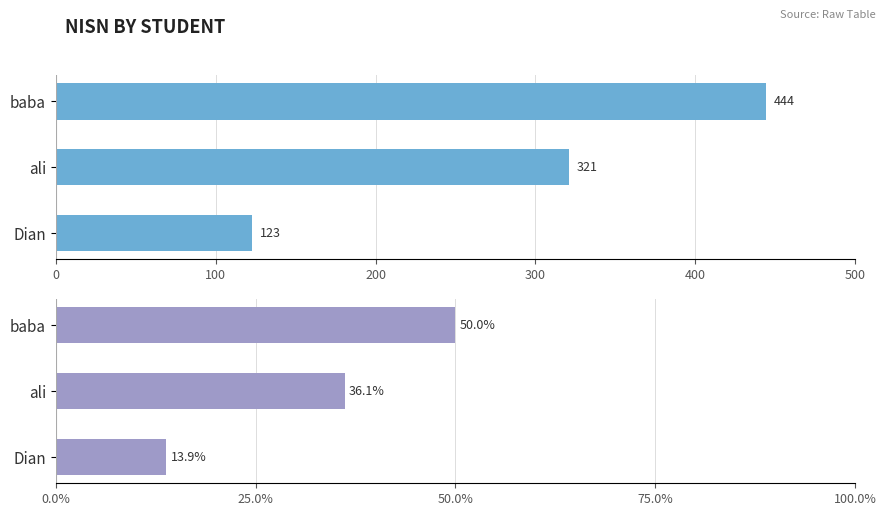

What are all the series names shown in the legend?

Nisn, Nisn (%)